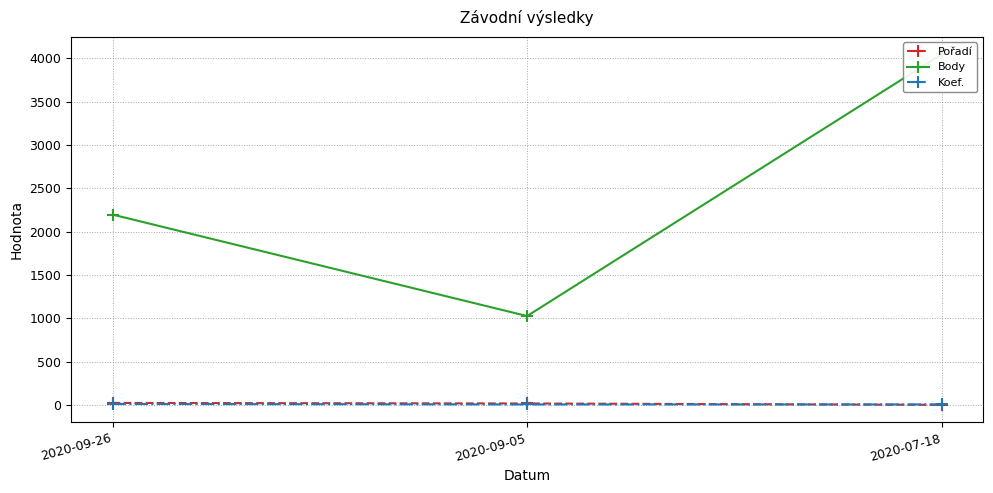

How many distinct data groups are displayed?

3